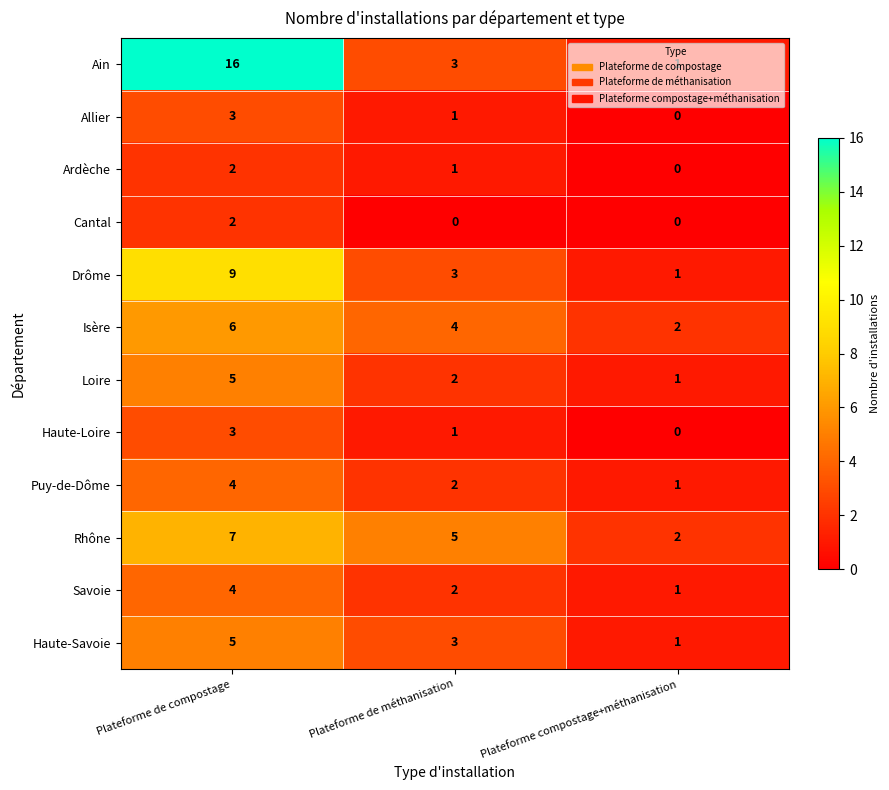

True or false: Cantal has a value of 2 at Plateforme de compostage.

True